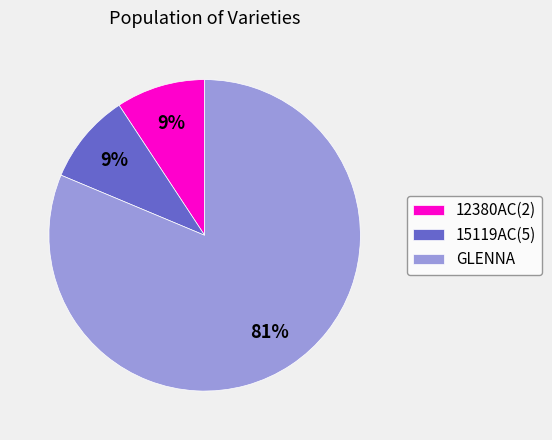

What is the largest slice in the pie chart?

GLENNA